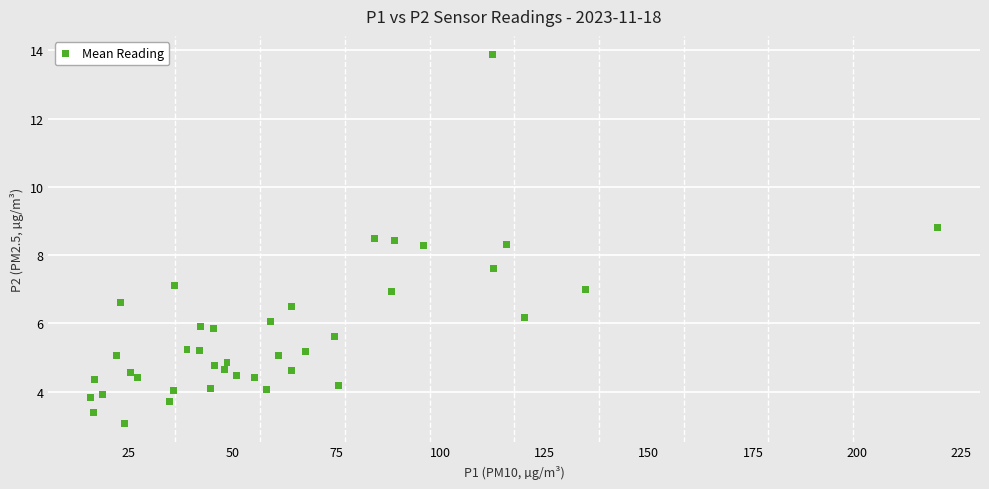

What is the range of Y values (max minus min)?

10.8